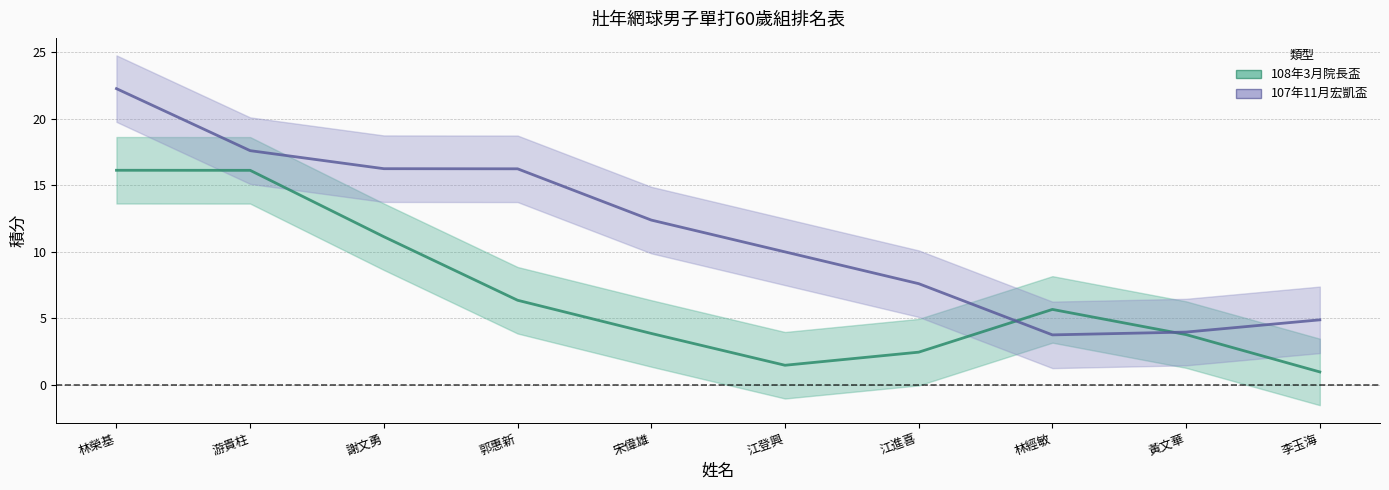

Where is 107年11月宏凱盃 nearest to the value 13?

宋偉雄